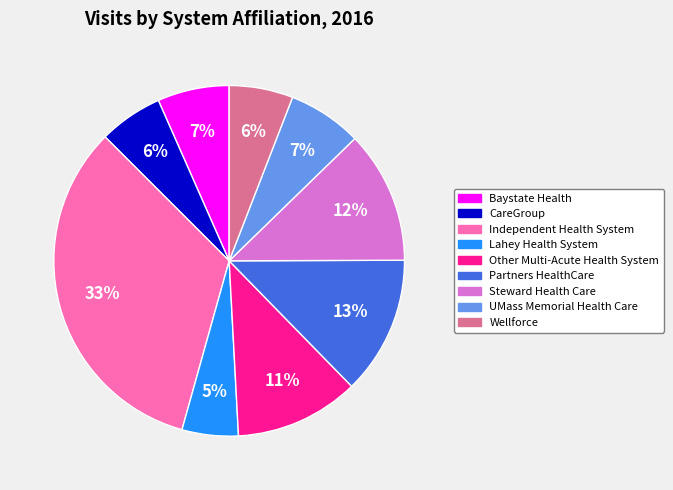

The Steward Health Care slice represents 1% of the pie. True or false?

False